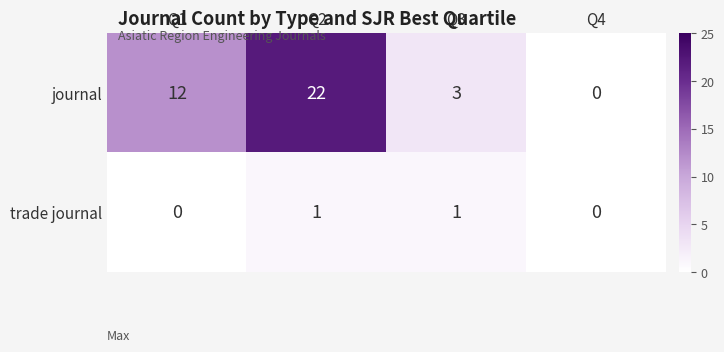

Reading right to left, transcribe all the data shown in this chart.

journal: Q4=0	Q3=3	Q2=22	Q1=12
trade journal: Q4=0	Q3=1	Q2=1	Q1=0